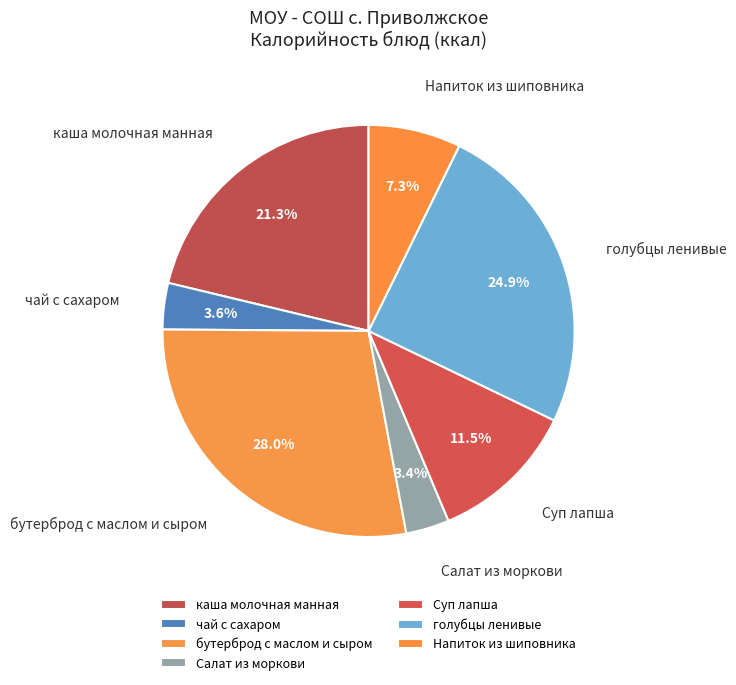

Do Суп лапша and Напиток из шиповника together represent more than half of the pie?

No